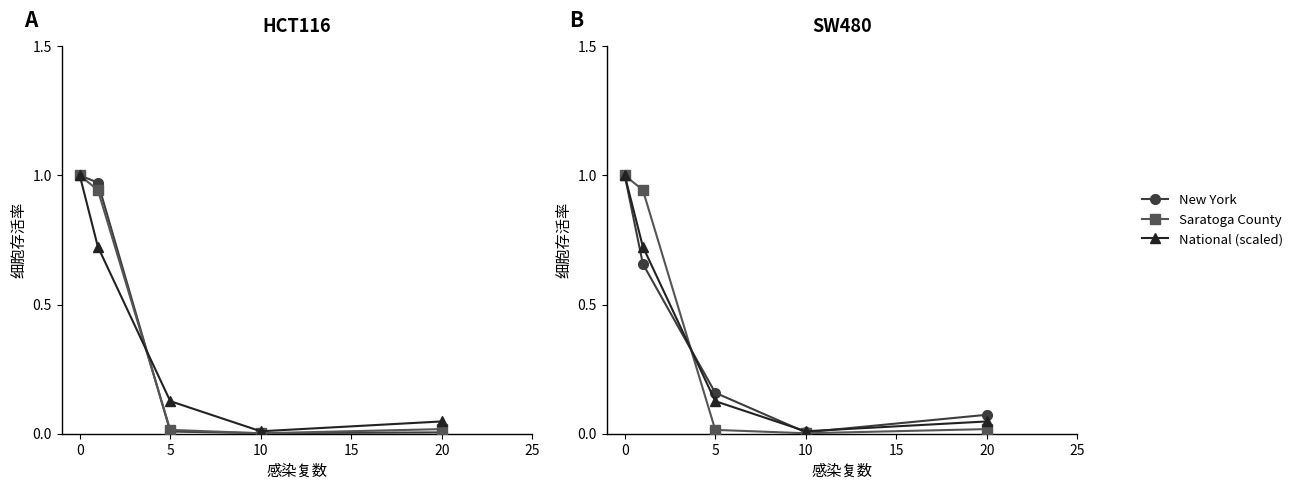

Is it true that Saratoga County equals 0.0 at 5?

False